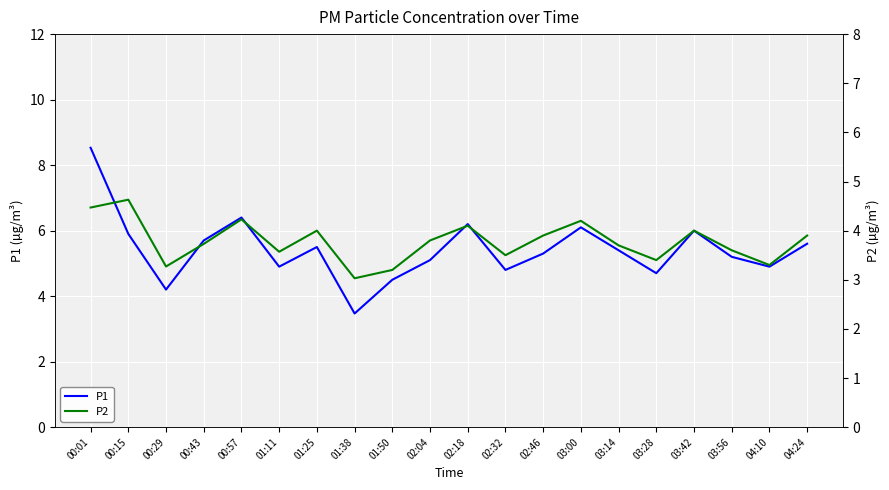

List the labels in order of P1 value, largest first.

00:01, 00:57, 02:18, 03:00, 03:42, 00:15, 00:43, 04:24, 01:25, 03:14, 02:46, 03:56, 02:04, 01:11, 04:10, 02:32, 03:28, 01:50, 00:29, 01:38